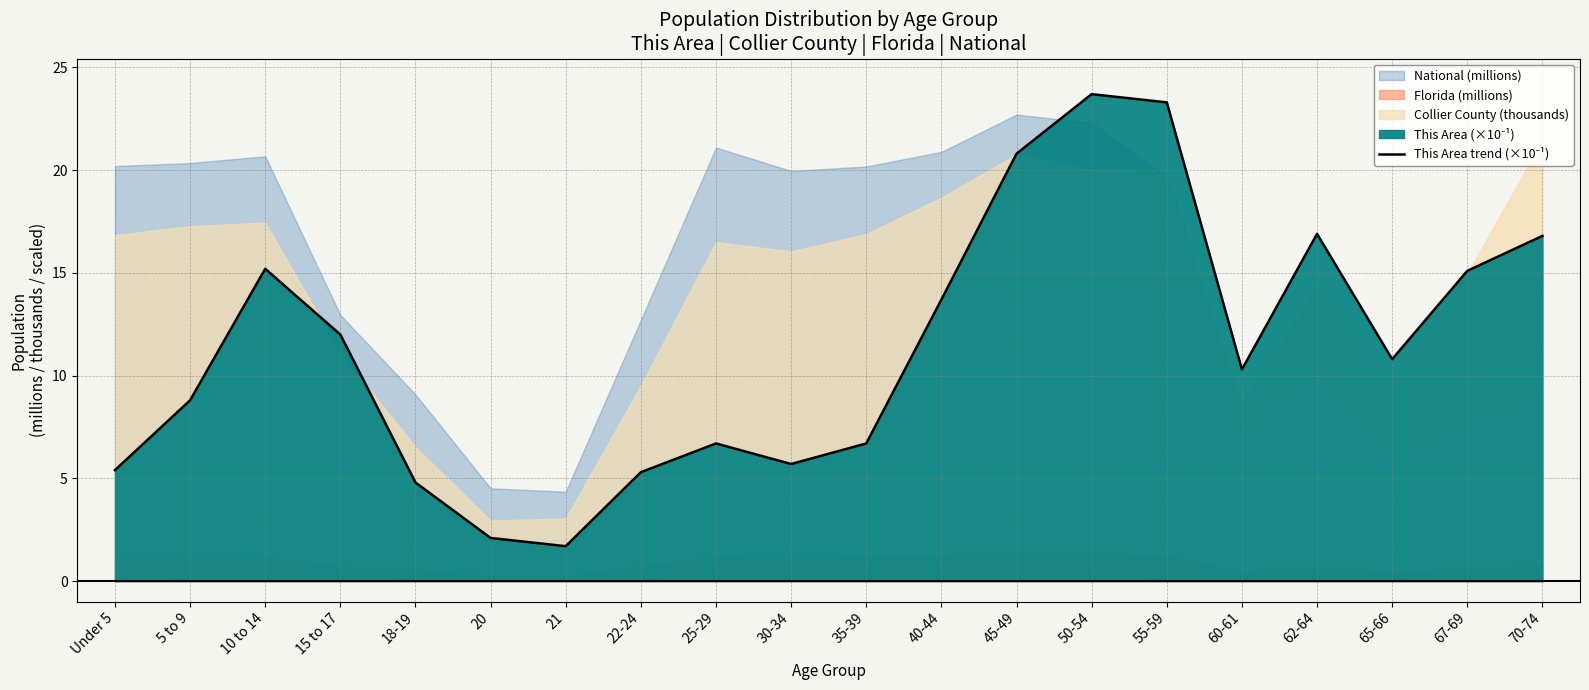

True or false: the data shows 8.5 at 22-24.

False